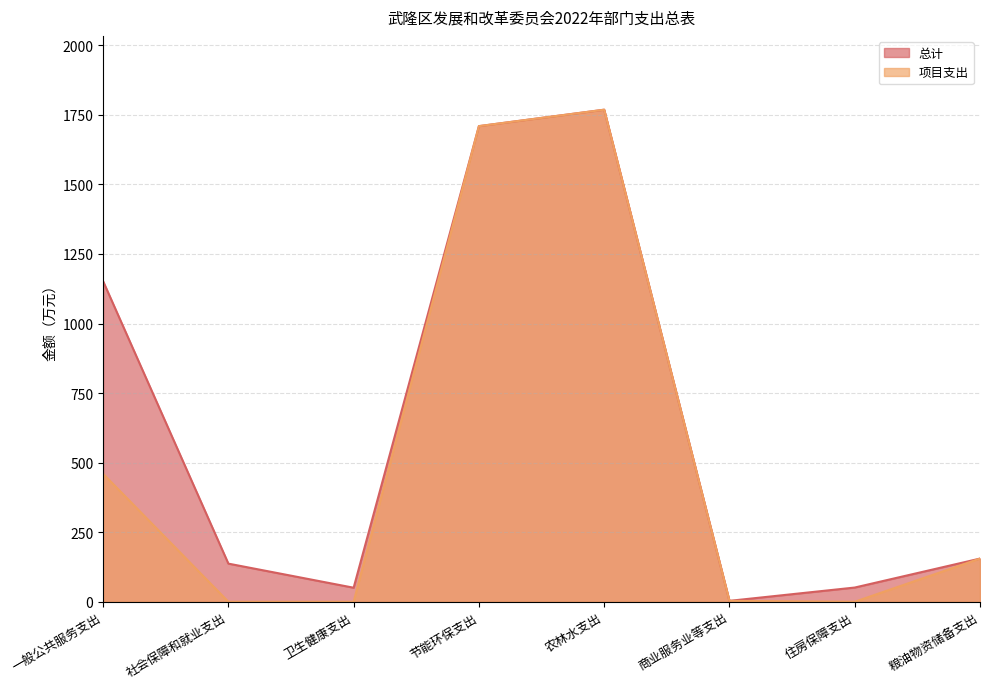

Count the number of categories in the chart.

8